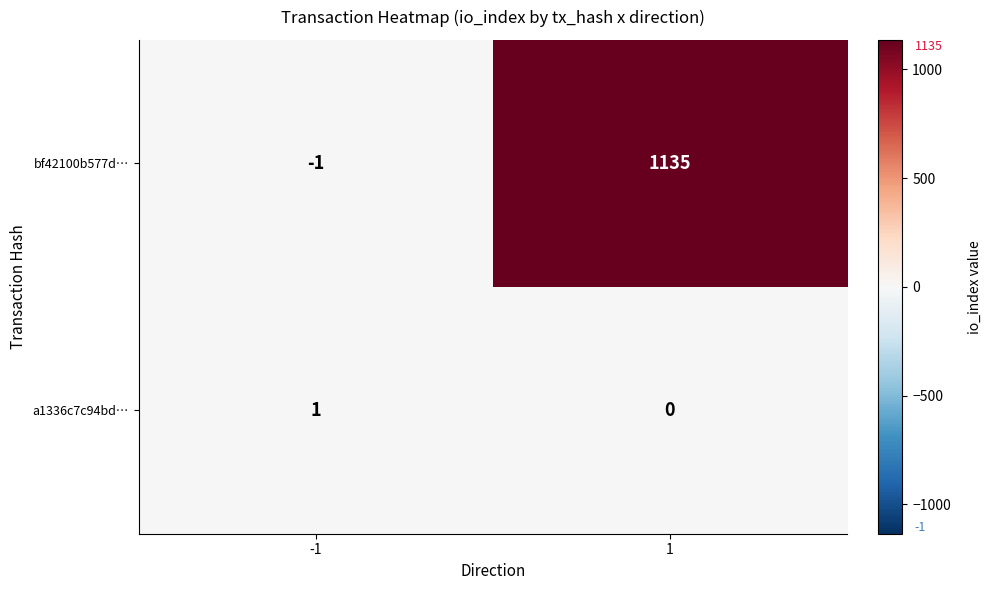

The bf42100b577d… series shows 632 at 1. True or false?

False